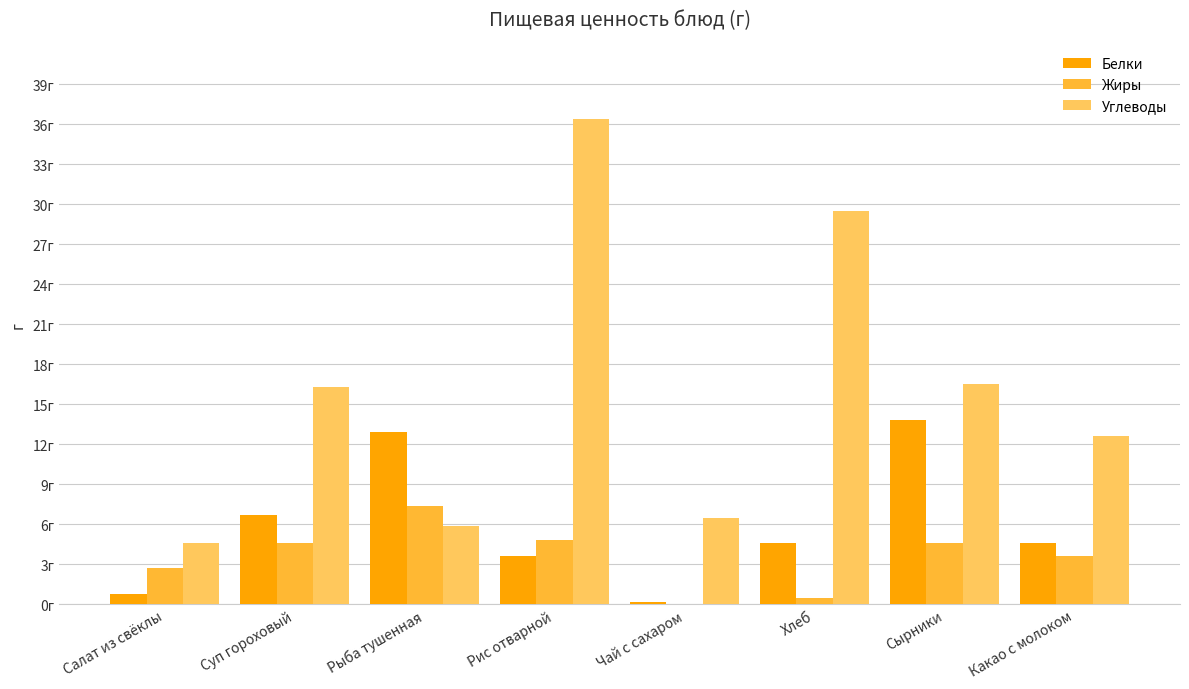

Are the bars grouped side by side (vs. stacked)?

Yes